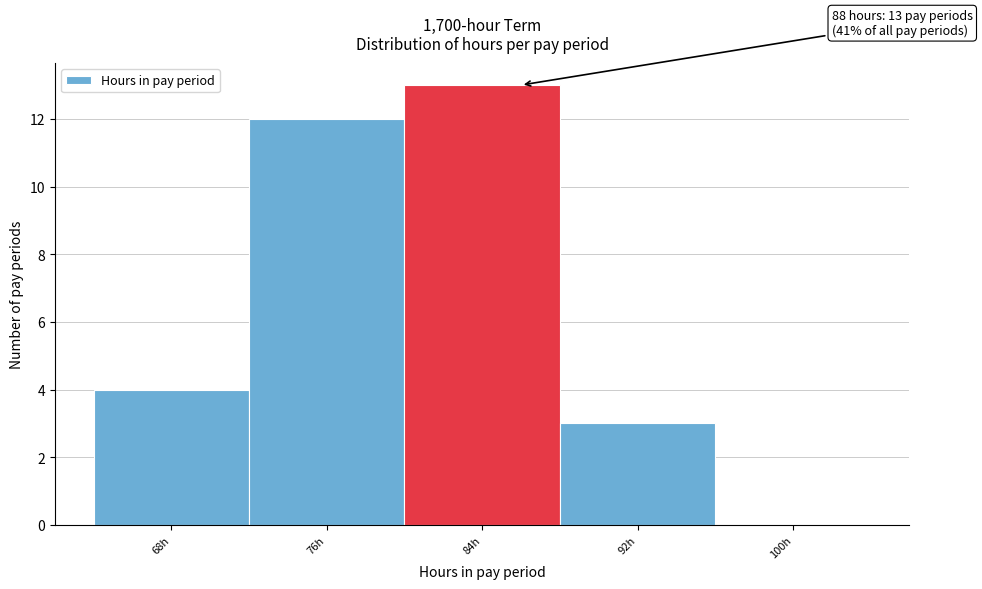

Reading right to left, transcribe all the data shown in this chart.

100h=0	92h=3	84h=13	76h=12	68h=4